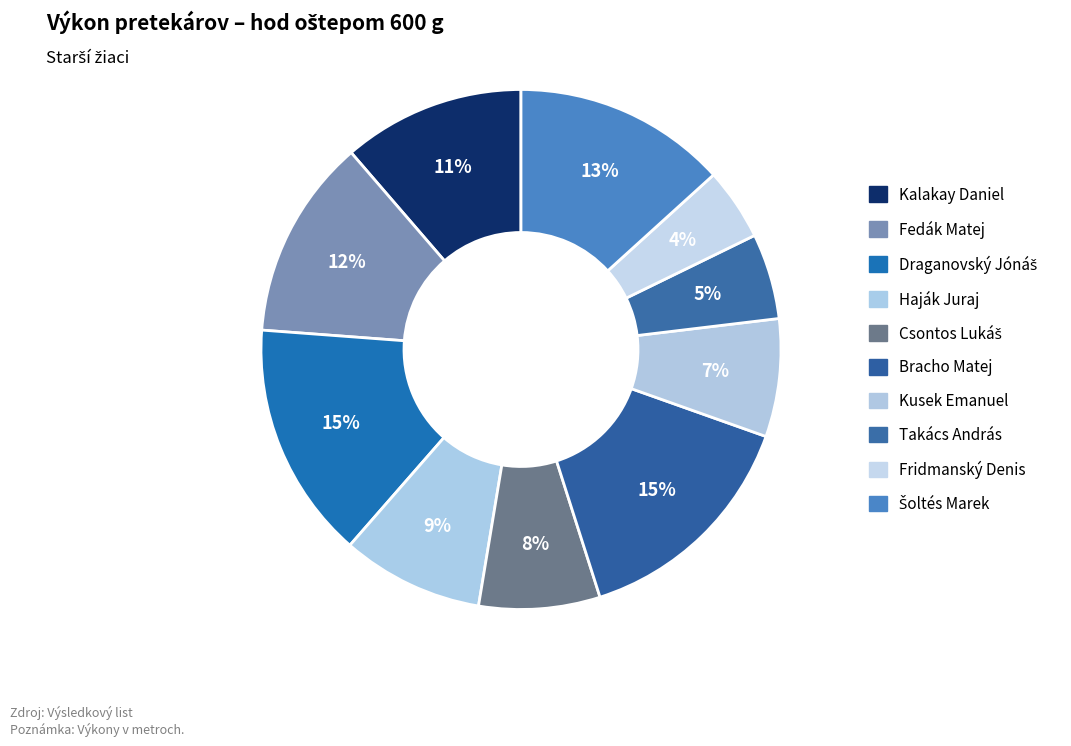

What is the change in value from Kalakay Daniel to Bracho Matej?

+7.8